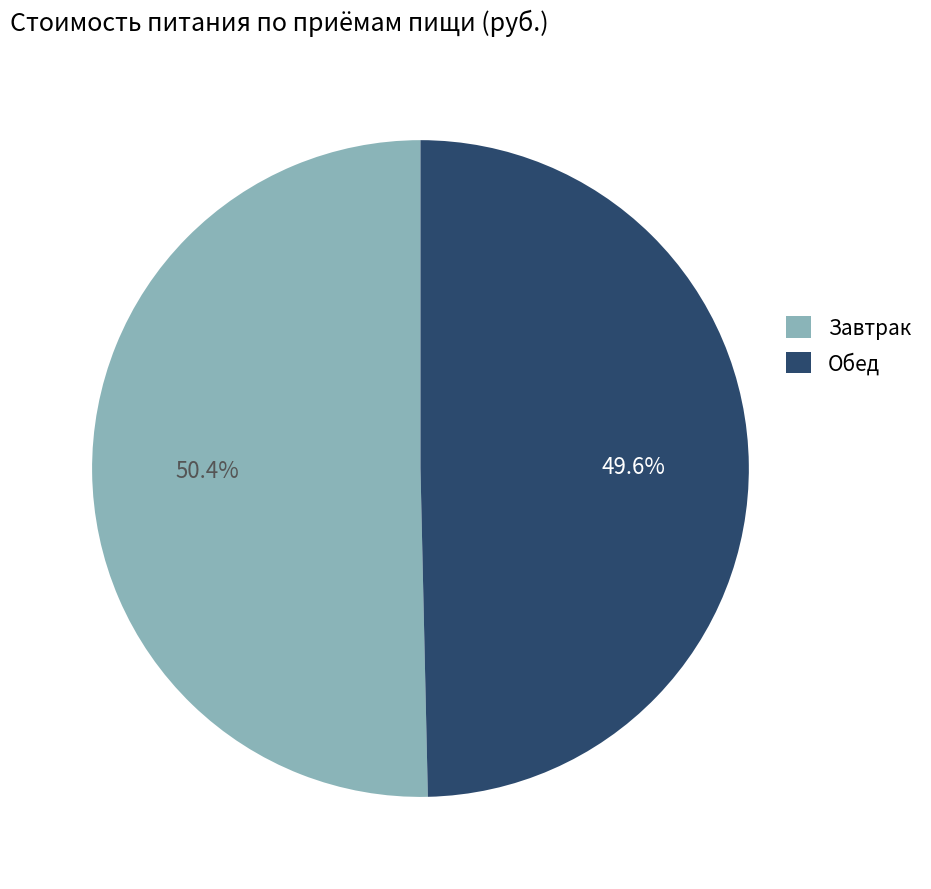

What percentage is the Завтрак slice, to the nearest percent?

50%